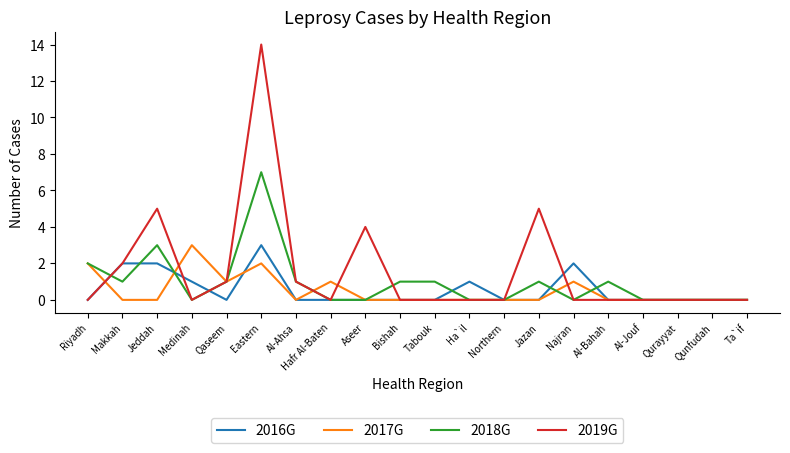

What is the highest value of the 2019G series?

14